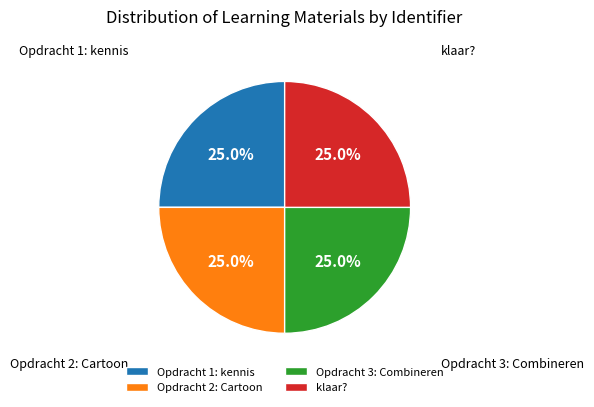

Is there a majority slice in this chart?

No